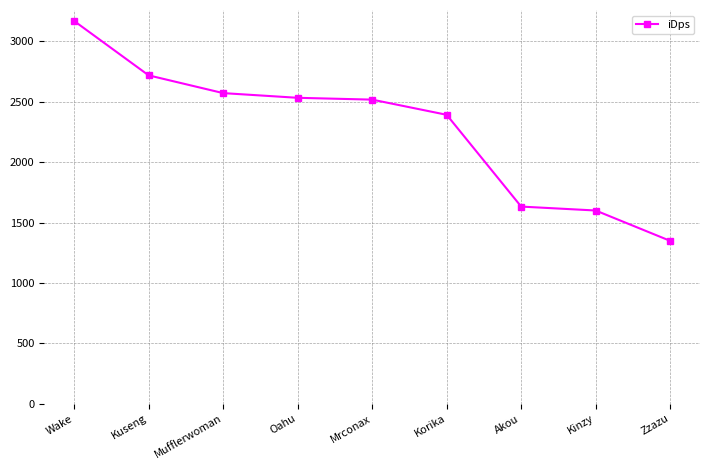

How many data points are less than 2517?

4